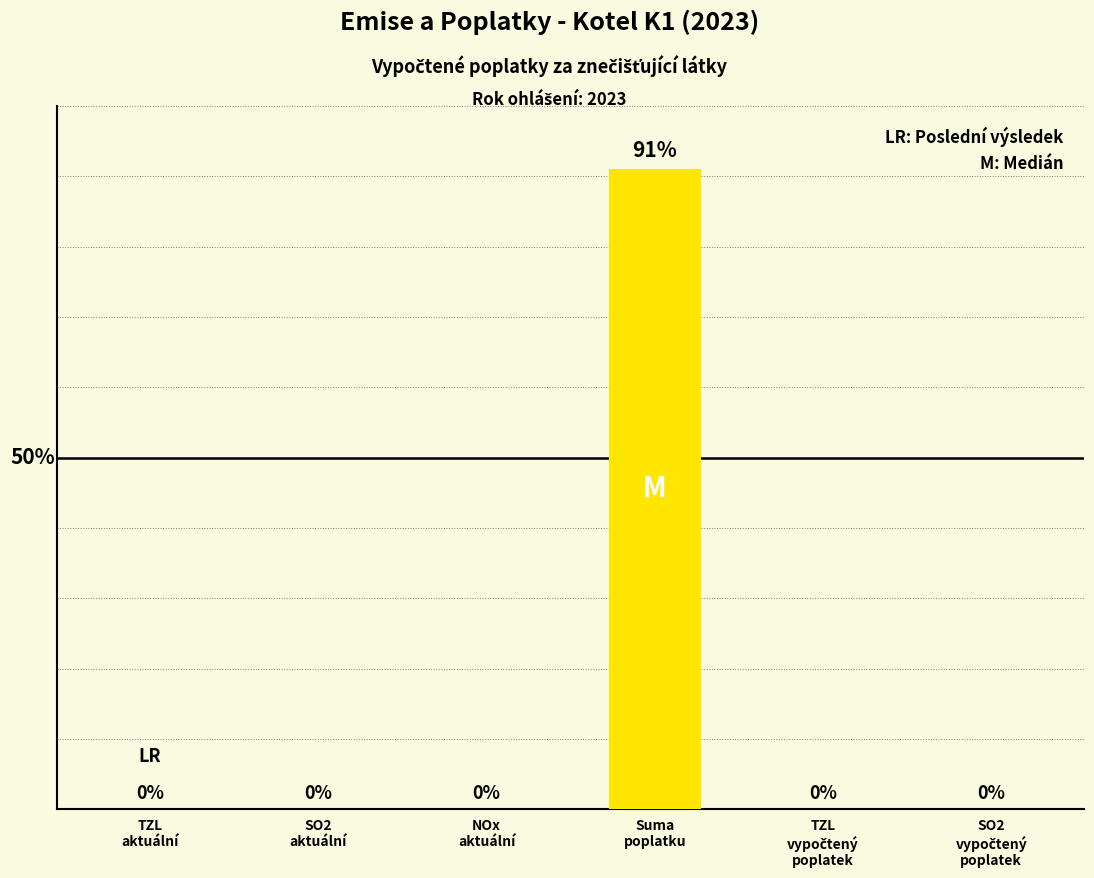

Which label corresponds to the largest value in the chart?

Suma
poplatku